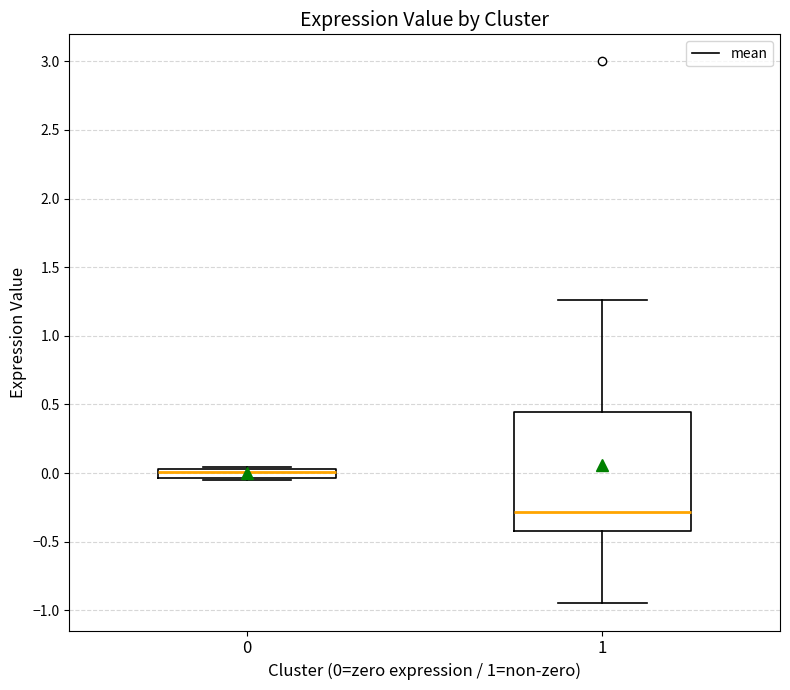

Where is the lower edge of the box at x = 1 on the y-axis? The values are not printed on the chart, so give them approximately, as read against the axis.

-0.40